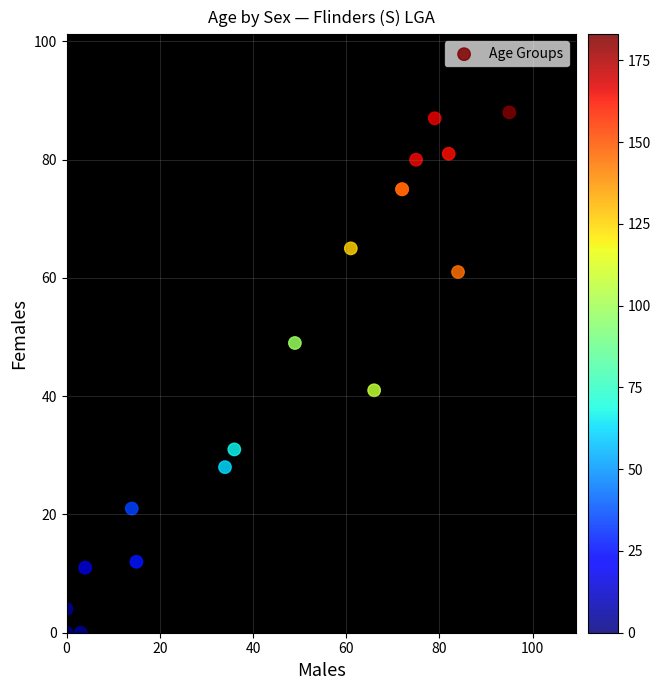

What Y value in the scatter plot is closest to 44?

41